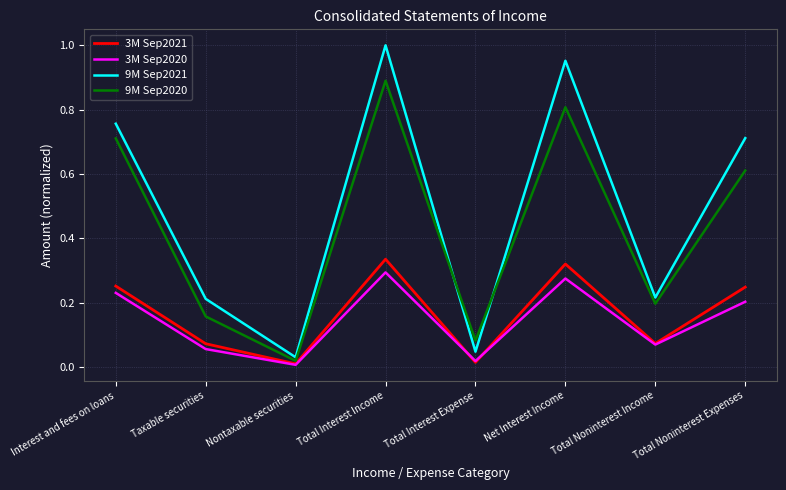

At how many categories does at least one series exceed 0?

8